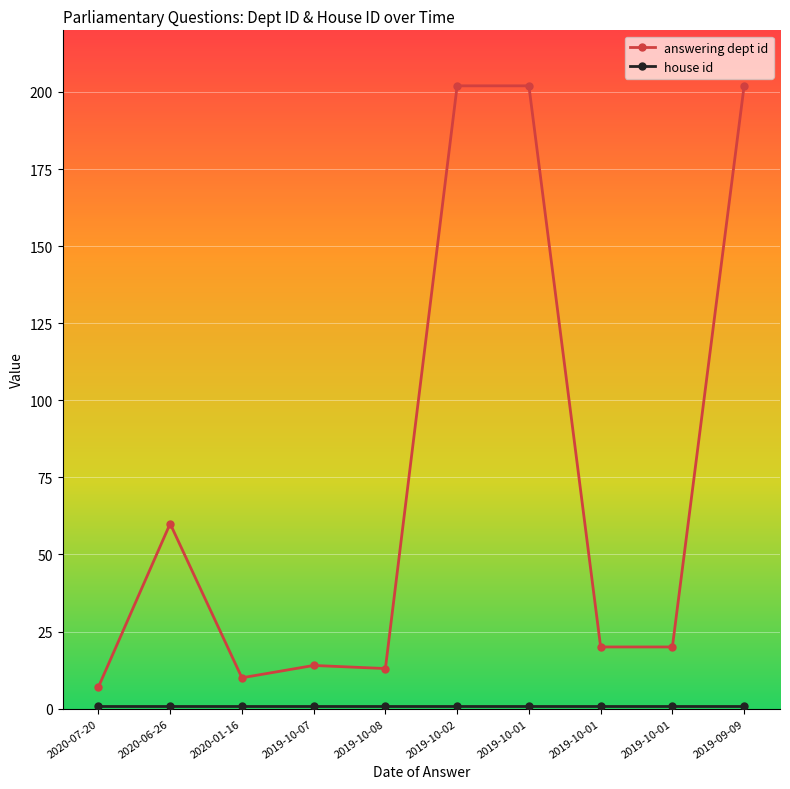

Reading right to left, what are all the values shown in this chart?

answering dept id: 202	20	20	202	202	13	14	10	60	7
house id: 1	1	1	1	1	1	1	1	1	1